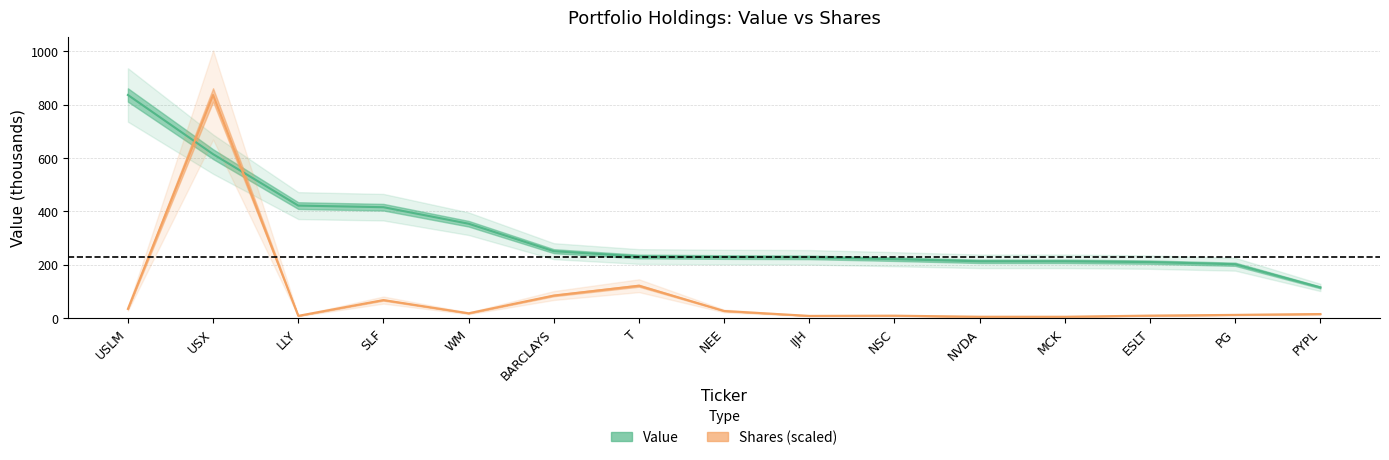

What is the lowest value of the Shares (scaled) series?

4.1